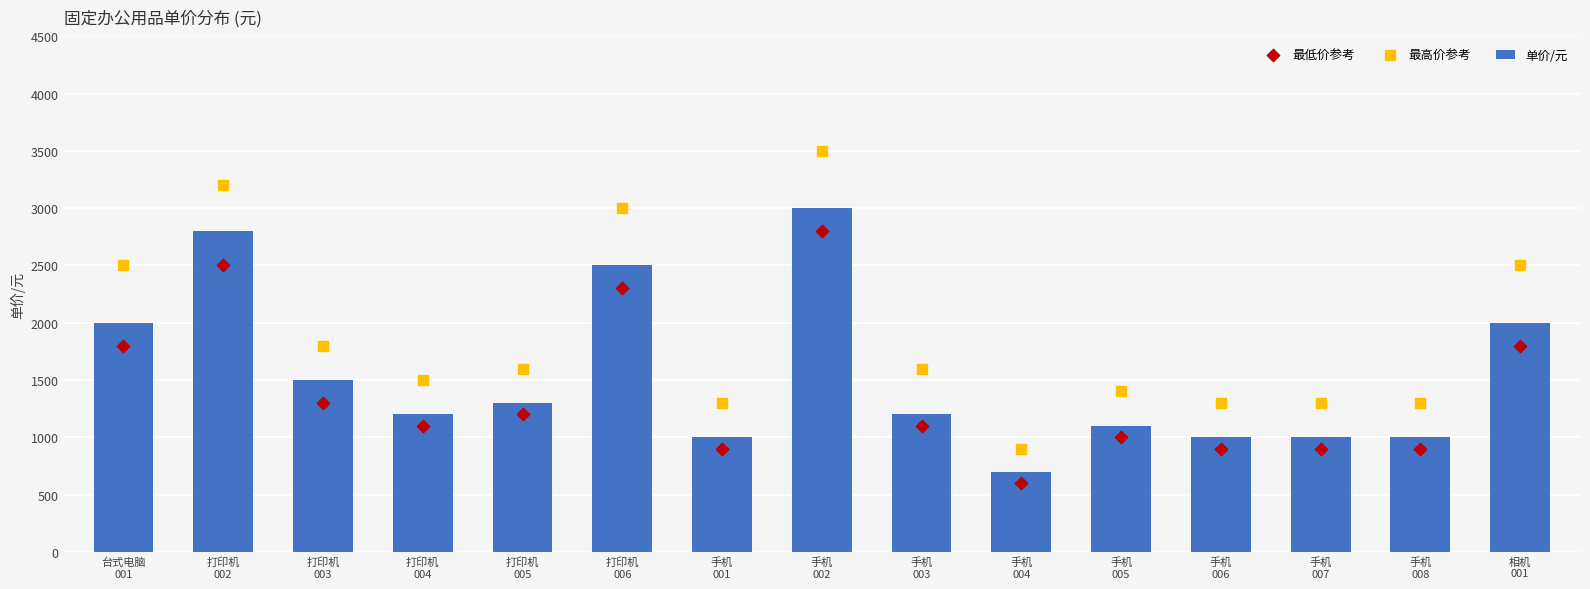

Which series reaches the minimum Y coordinate?

最低价参考